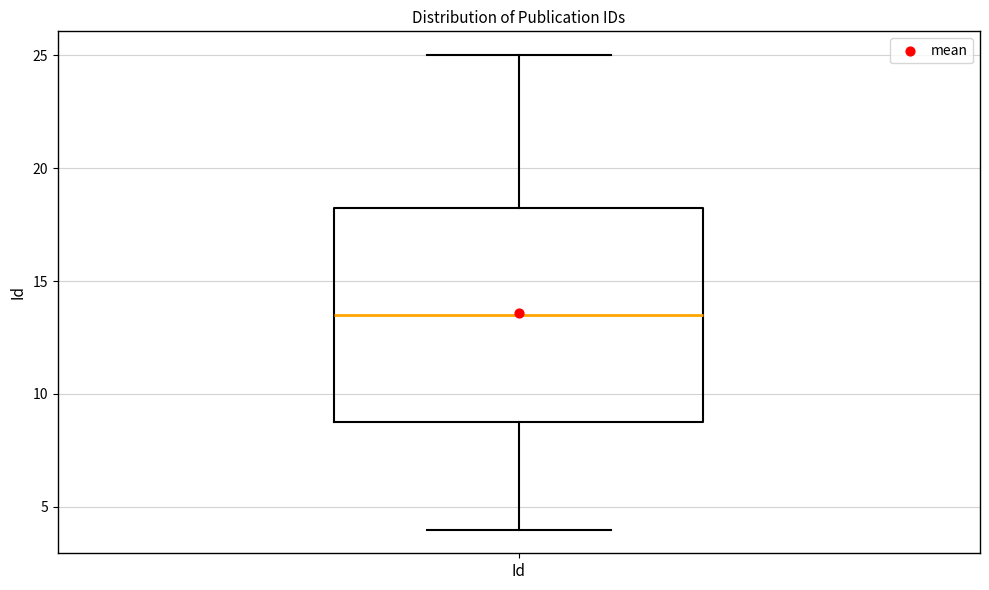

Read this box plot against the y-axis: the position of the median line, the range covered by the box, and the ends of both whiskers. The values are not printed on the chart, so give them approximately, as read against the axis.

median 13.5, box 9.0 to 18.5, whiskers 4.0 to 25.0